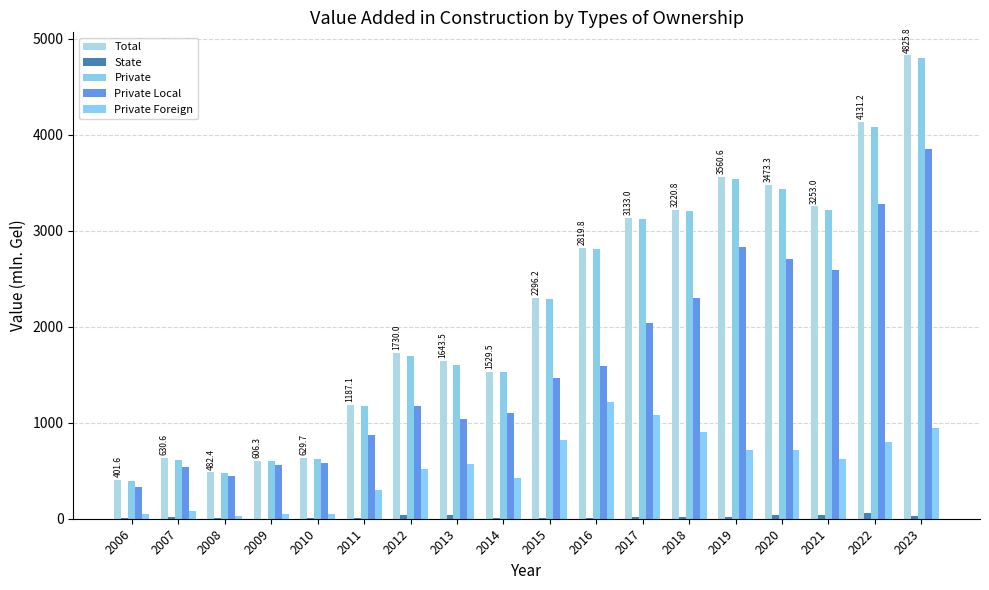

What is the value of the Private Local bar at the 14th from the left?

2829.5